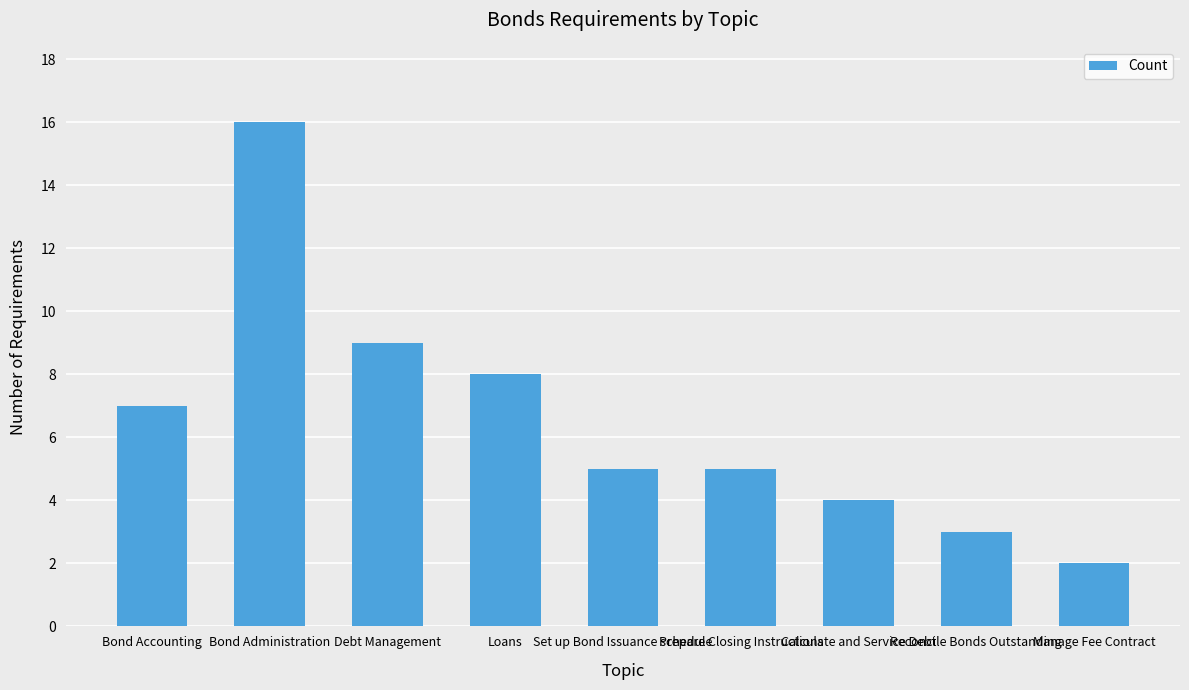

Which has a higher value, Prepare Closing Instructions or Calculate and Service Debt?

Prepare Closing Instructions